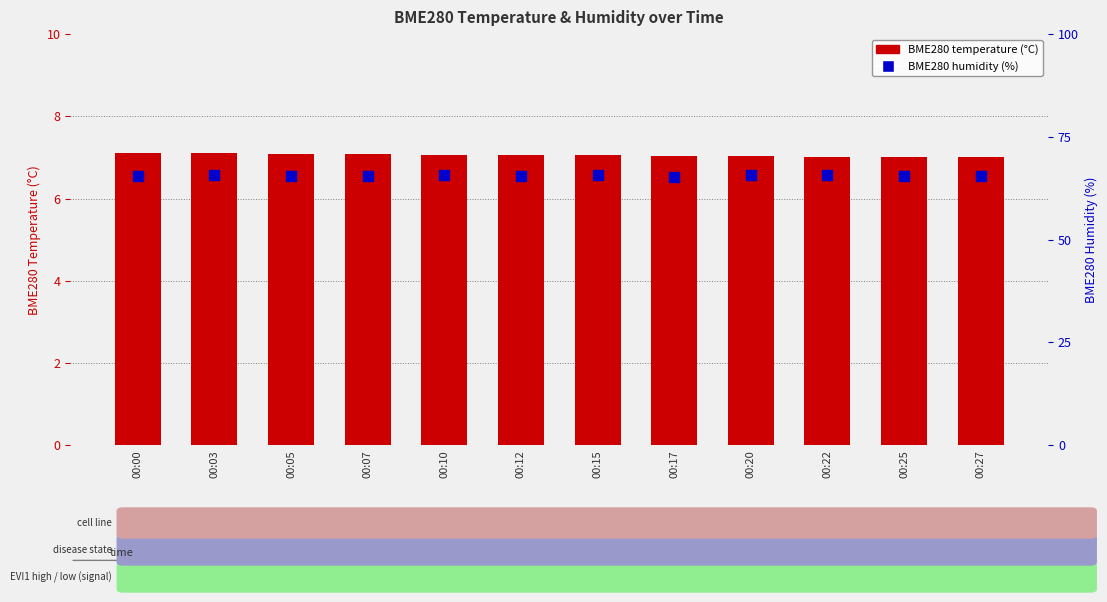

Which series has the largest total across all categories?

BME280 humidity (%)